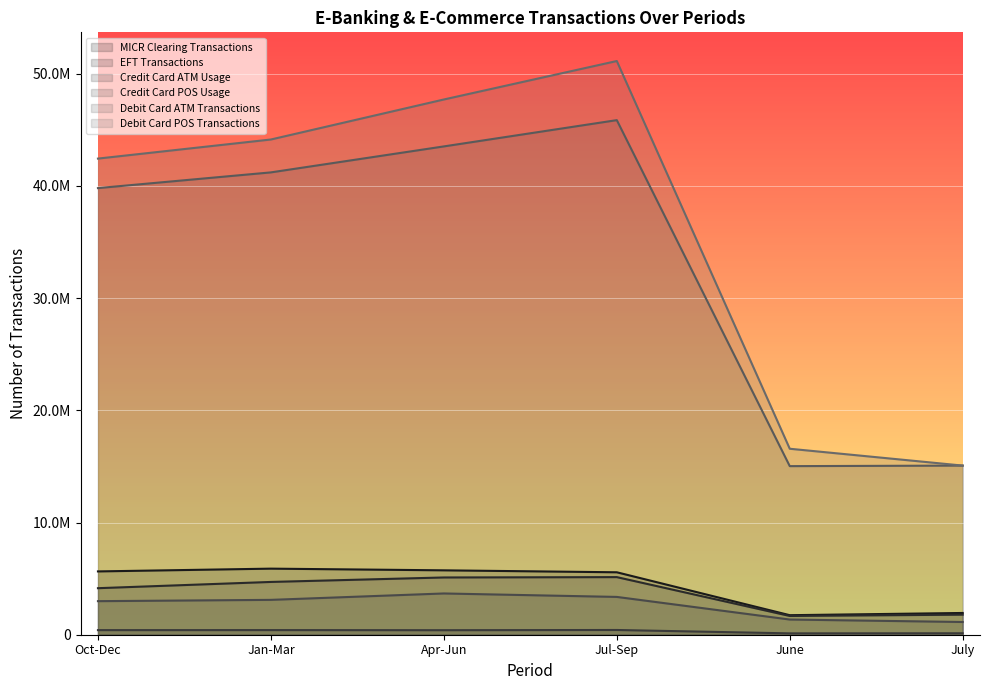

What is the sum of all Debit Card ATM Transactions values?

200488589